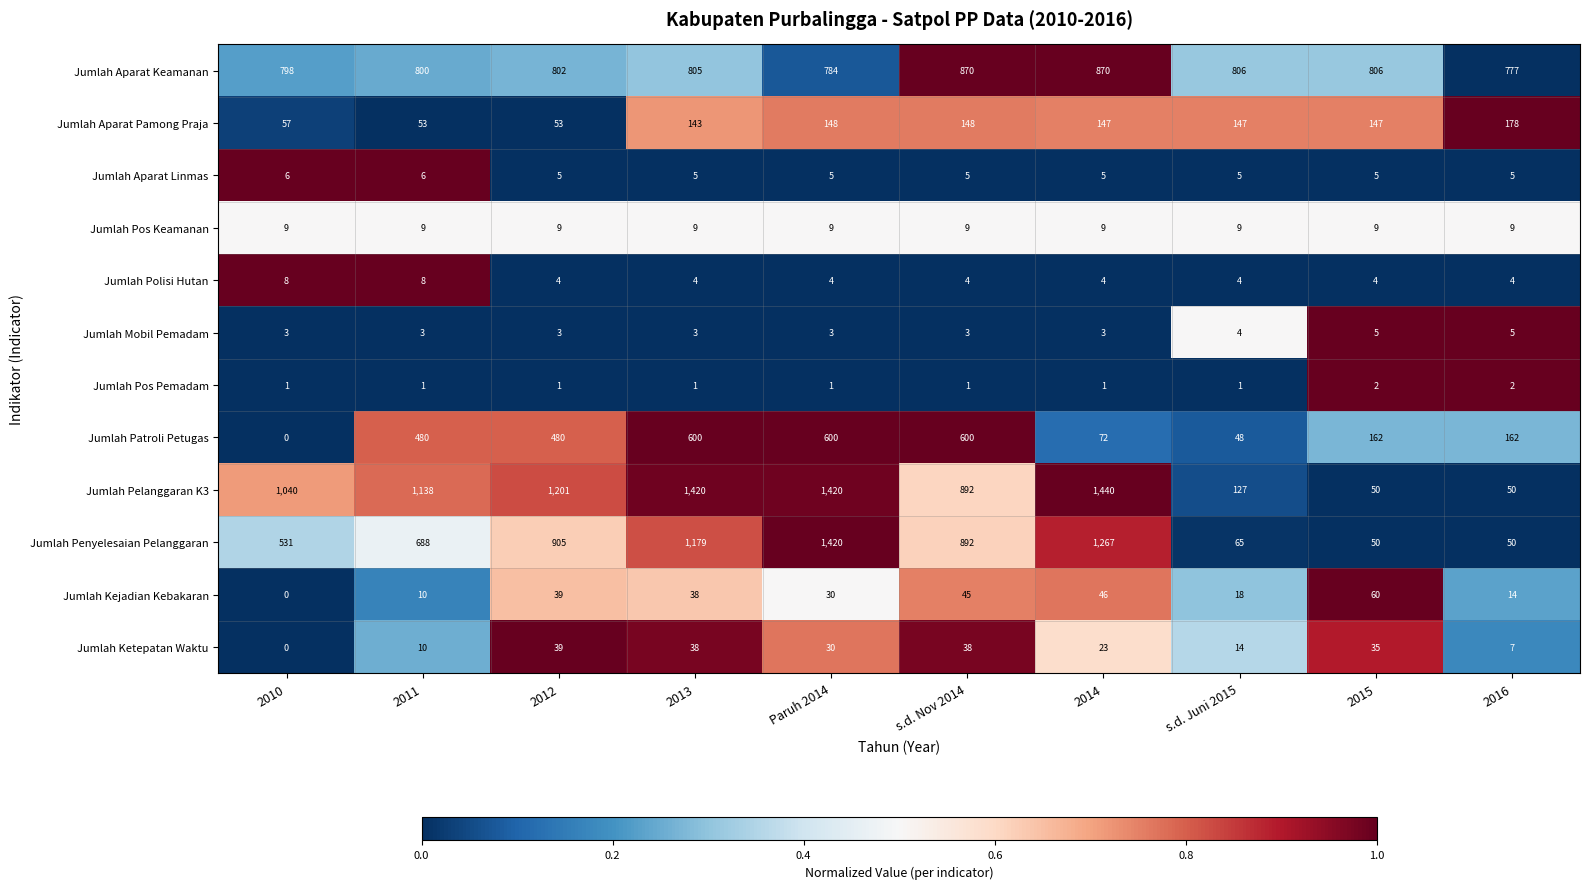

List the series in order of their peak value, lowest first.

Jumlah Pos Pemadam, Jumlah Mobil Pemadam, Jumlah Aparat Linmas, Jumlah Polisi Hutan, Jumlah Pos Keamanan, Jumlah Ketepatan Waktu, Jumlah Kejadian Kebakaran, Jumlah Aparat Pamong Praja, Jumlah Patroli Petugas, Jumlah Aparat Keamanan, Jumlah Penyelesaian Pelanggaran, Jumlah Pelanggaran K3